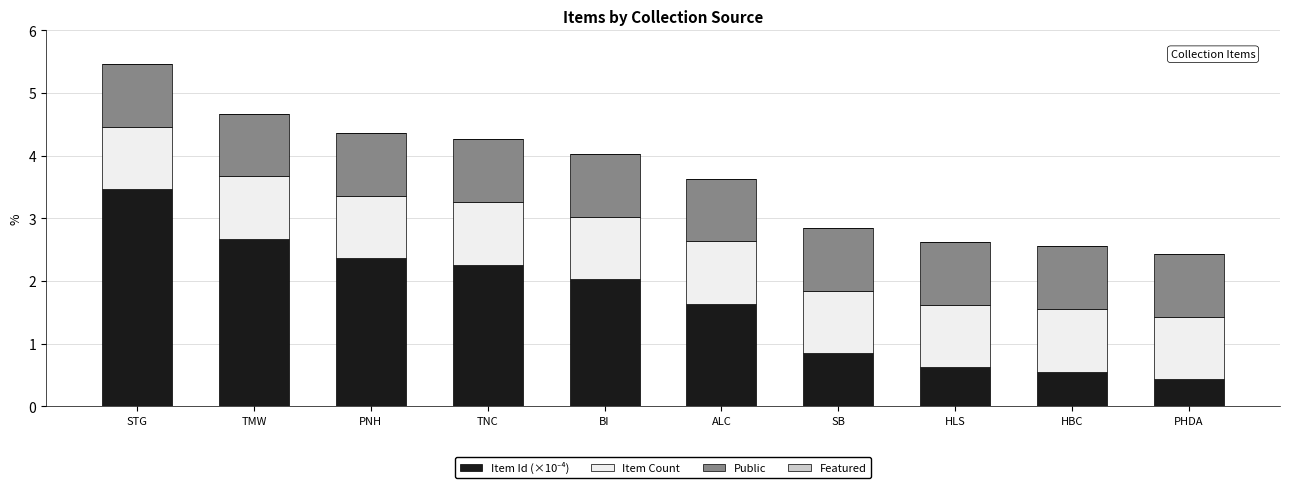

At which category is the sum across all series the highest?

STG